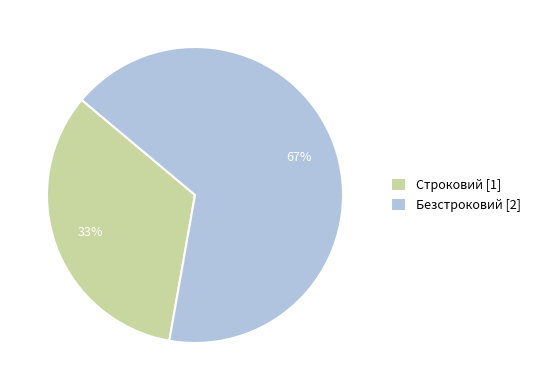

Rank the categories by value from lowest to highest.

Строковий, Безстроковий